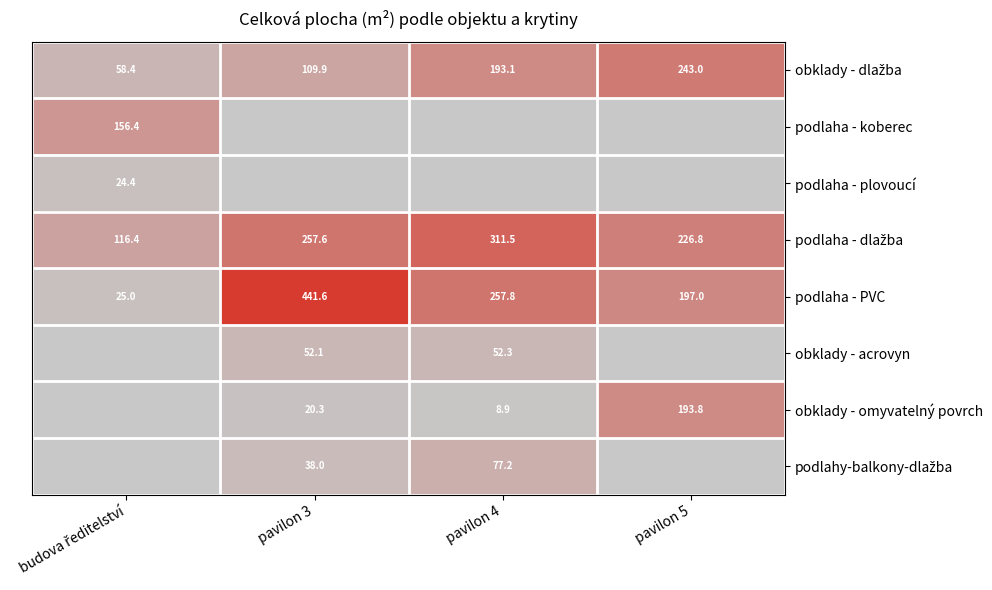

Is it true that podlaha - PVC equals 137.9 at pavilon 5?

False